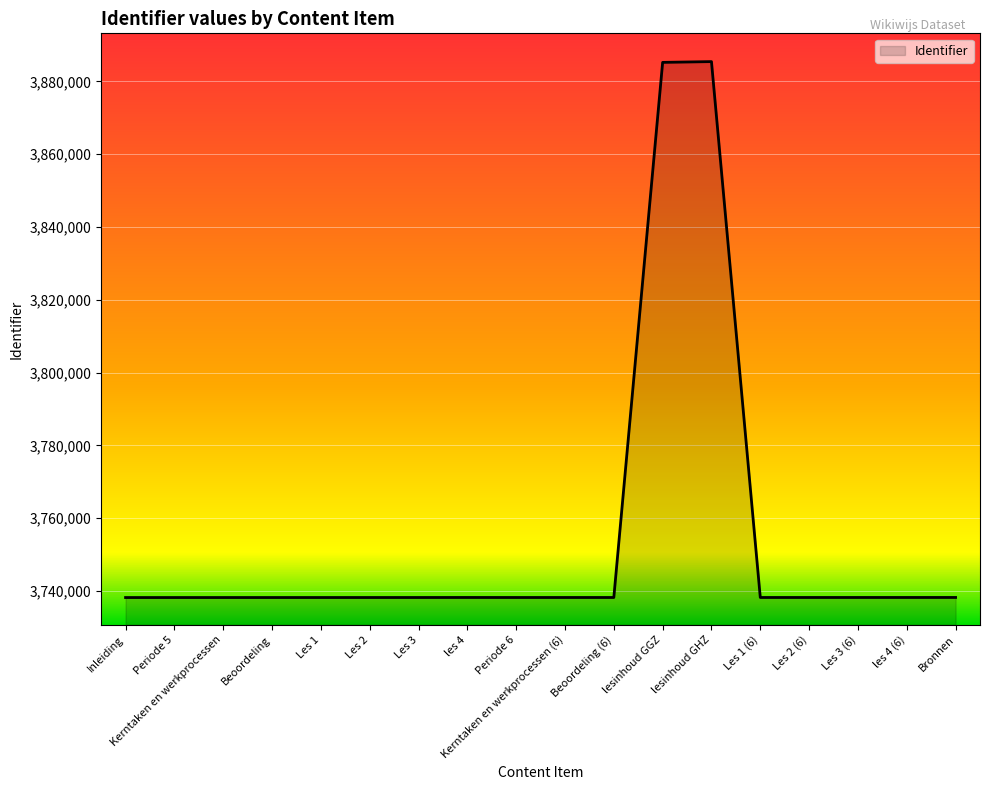

How many lines are shown in the chart?

1